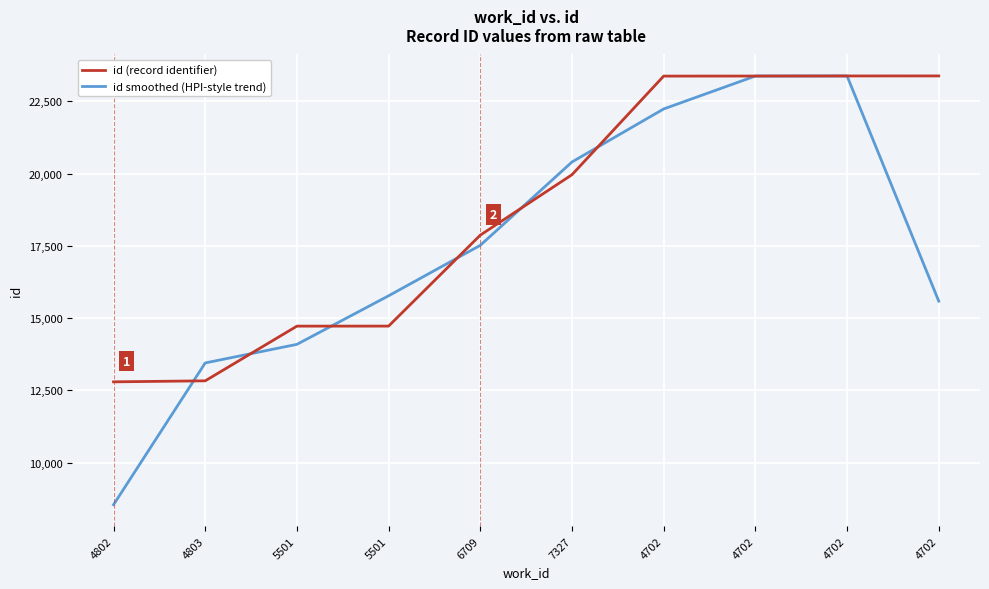

Which category has the lowest value in the id smoothed (HPI-style trend) series?

4802